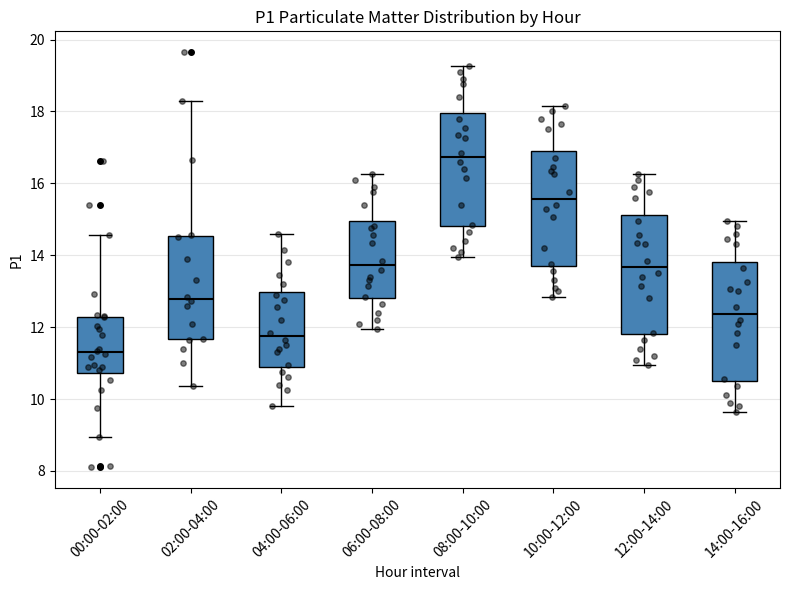

Reading left to right, read every box against the y-axis: the position of its median line, the range the box covers, and the ends of its whiskers. The values are not printed on the chart, so give them approximately, as read against the axis.

00:00-02:00: median 11.4, box 10.8 to 12.2, whiskers 9.0 to 14.6
02:00-04:00: median 12.8, box 11.6 to 14.6, whiskers 10.4 to 18.4
04:00-06:00: median 11.8, box 11.0 to 13.0, whiskers 9.8 to 14.6
06:00-08:00: median 13.8, box 12.8 to 15.0, whiskers 12.0 to 16.2
08:00-10:00: median 16.8, box 14.8 to 18.0, whiskers 14.0 to 19.2
10:00-12:00: median 15.6, box 13.8 to 17.0, whiskers 12.8 to 18.2
12:00-14:00: median 13.6, box 11.8 to 15.2, whiskers 11.0 to 16.2
14:00-16:00: median 12.4, box 10.6 to 13.8, whiskers 9.6 to 15.0